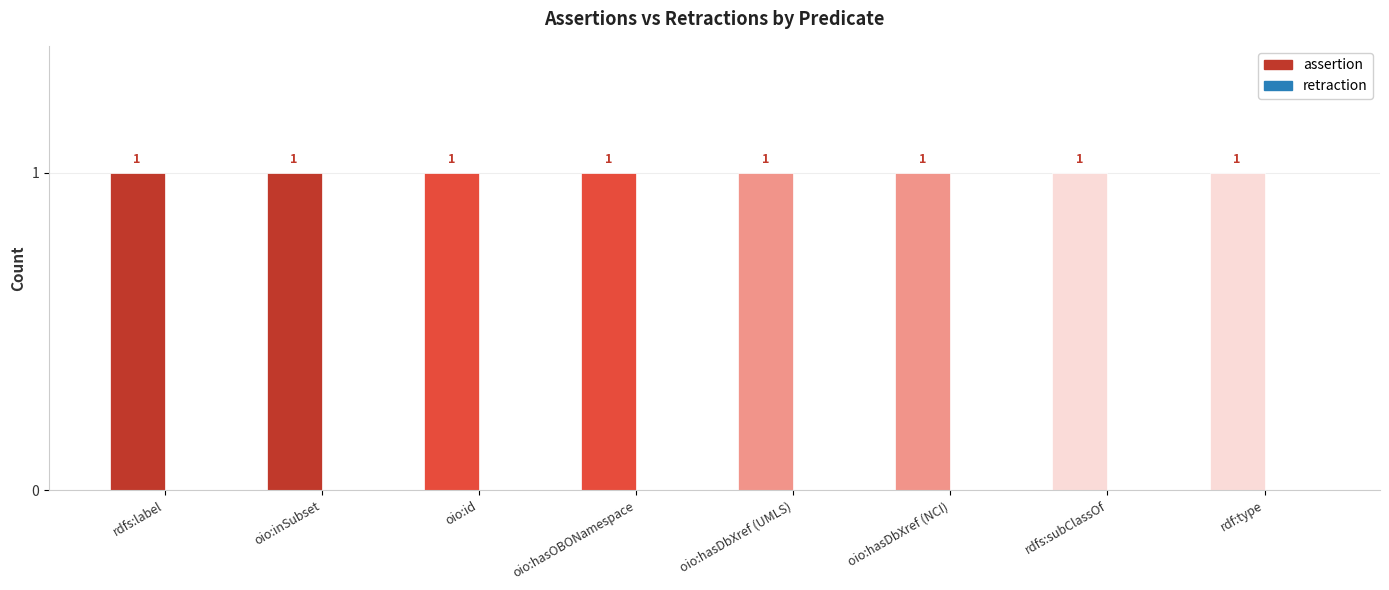

Rank the categories by retraction value from highest to lowest.

rdfs:label, oio:inSubset, oio:id, oio:hasOBONamespace, oio:hasDbXref (UMLS), oio:hasDbXref (NCI), rdfs:subClassOf, rdf:type